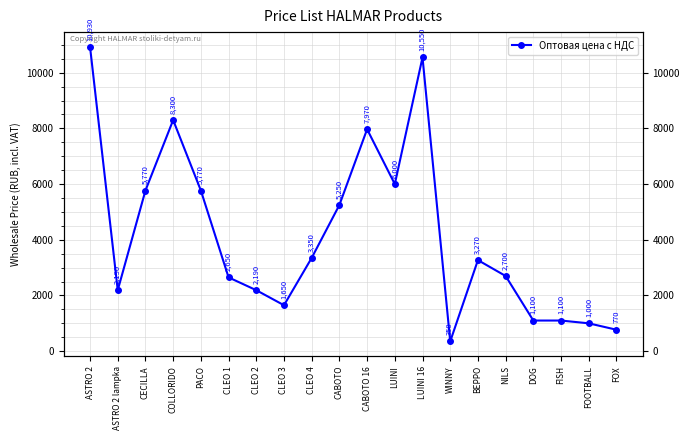

Rank the categories by value from lowest to highest.

WINNY, FOX, FOOTBALL, DOG, FISH, CLEO 3, ASTRO 2 lampka, CLEO 2, CLEO 1, NILS, BEPPO, CLEO 4, CABOTO, CECILLA, PACO, LUINI, CABOTO 16, COLLORIDO, LUINI 16, ASTRO 2